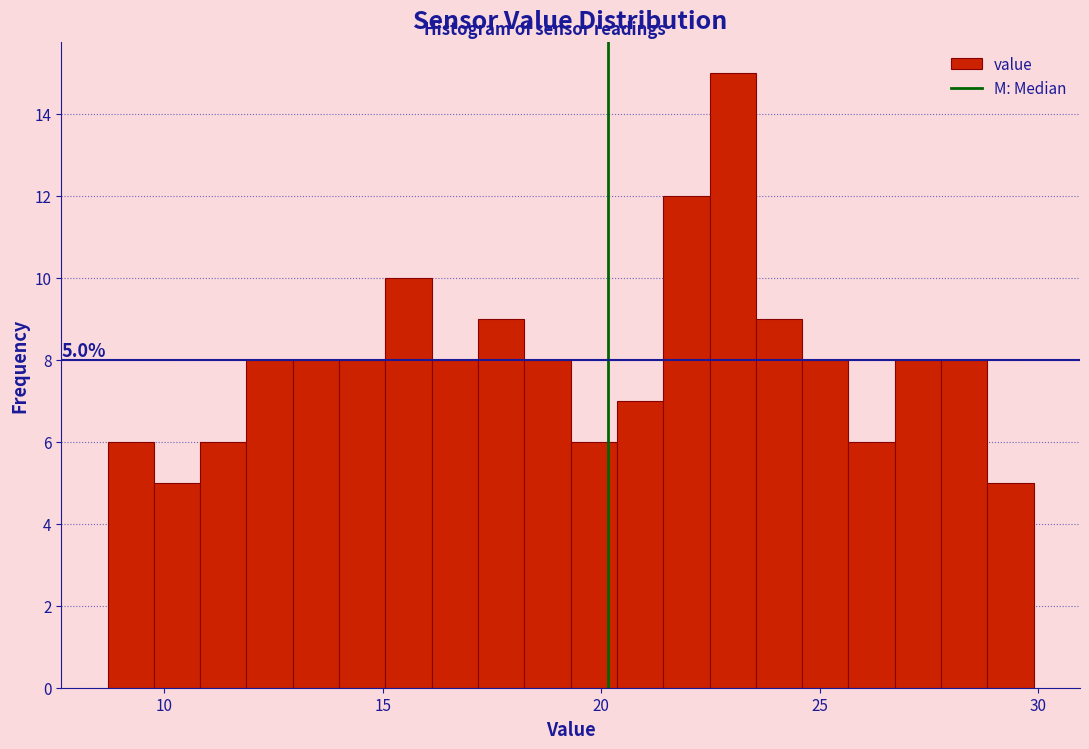

Around what value on the x-axis is the tallest bar? Give the approximate position of its centre, as read against the axis.

23.0